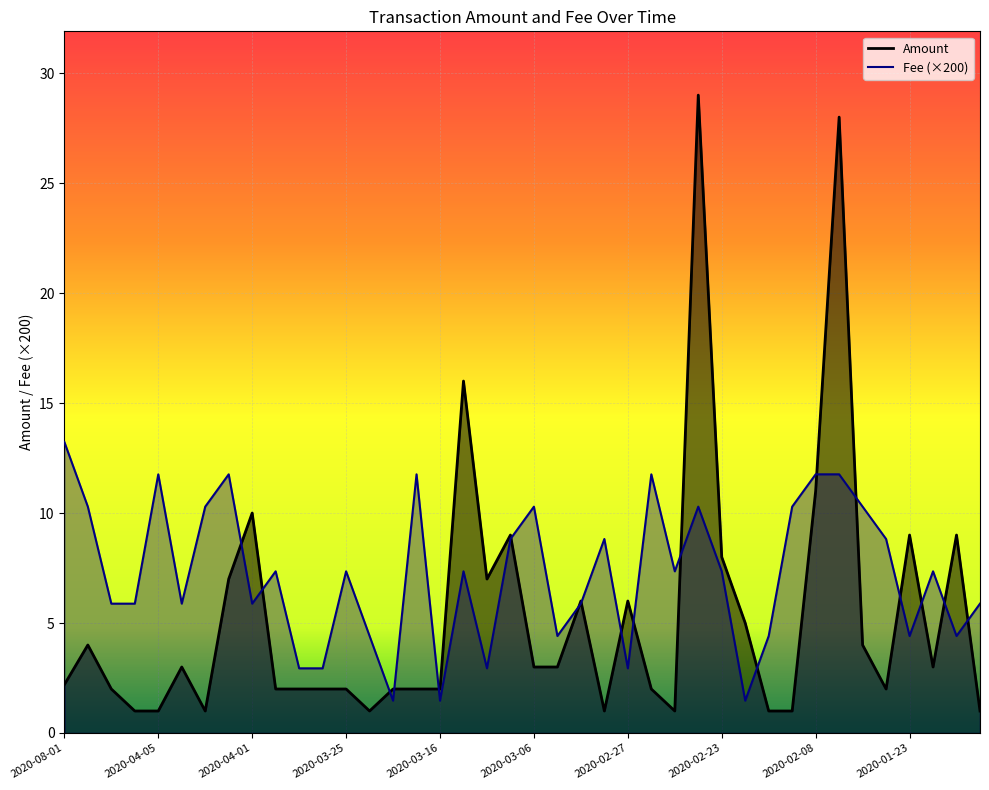

What is the difference between the Amount values at 2020-03-31 and 2020-02-12?

1.0